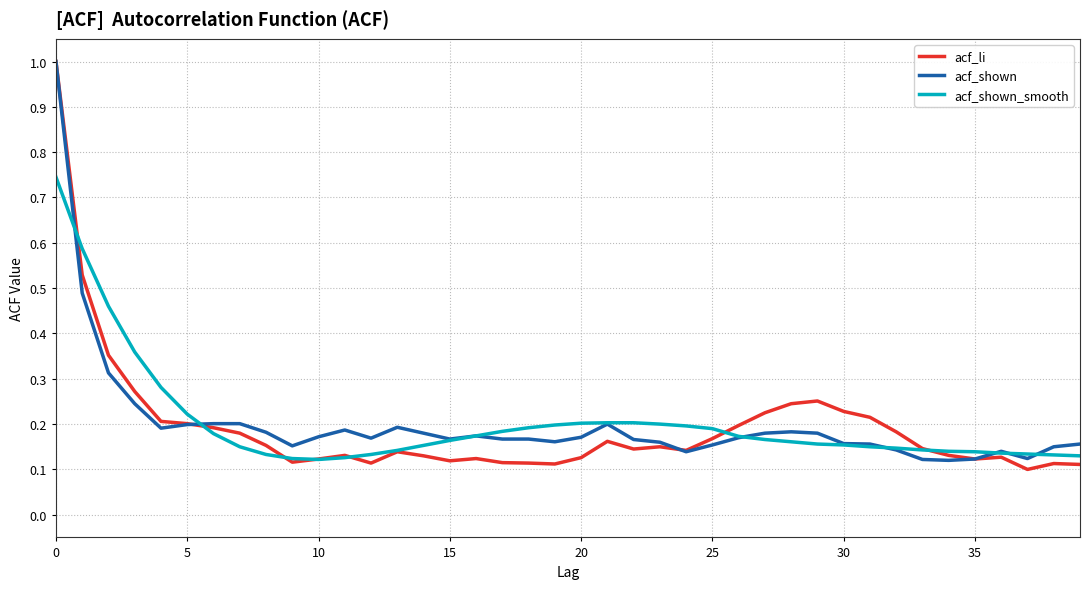

Which series has the widest spread of values?

acf_li